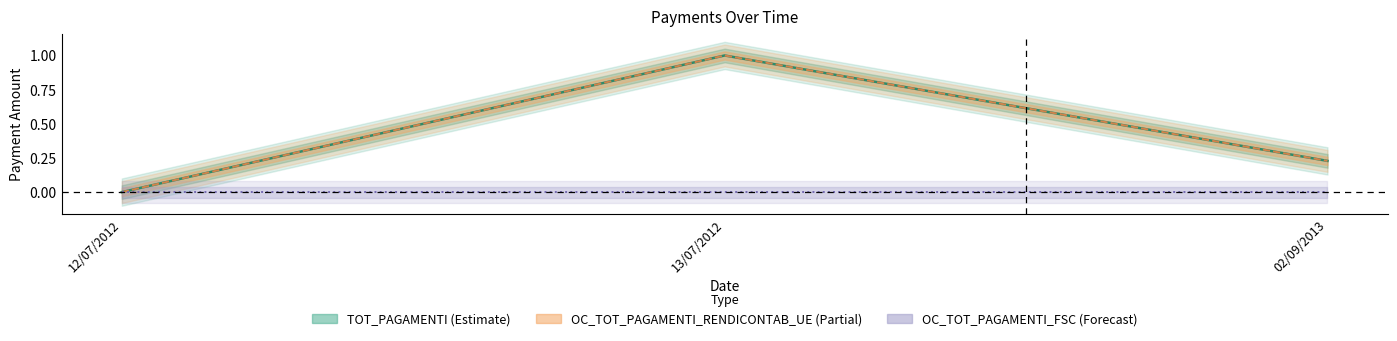

At how many categories does at least one series exceed 0?

2